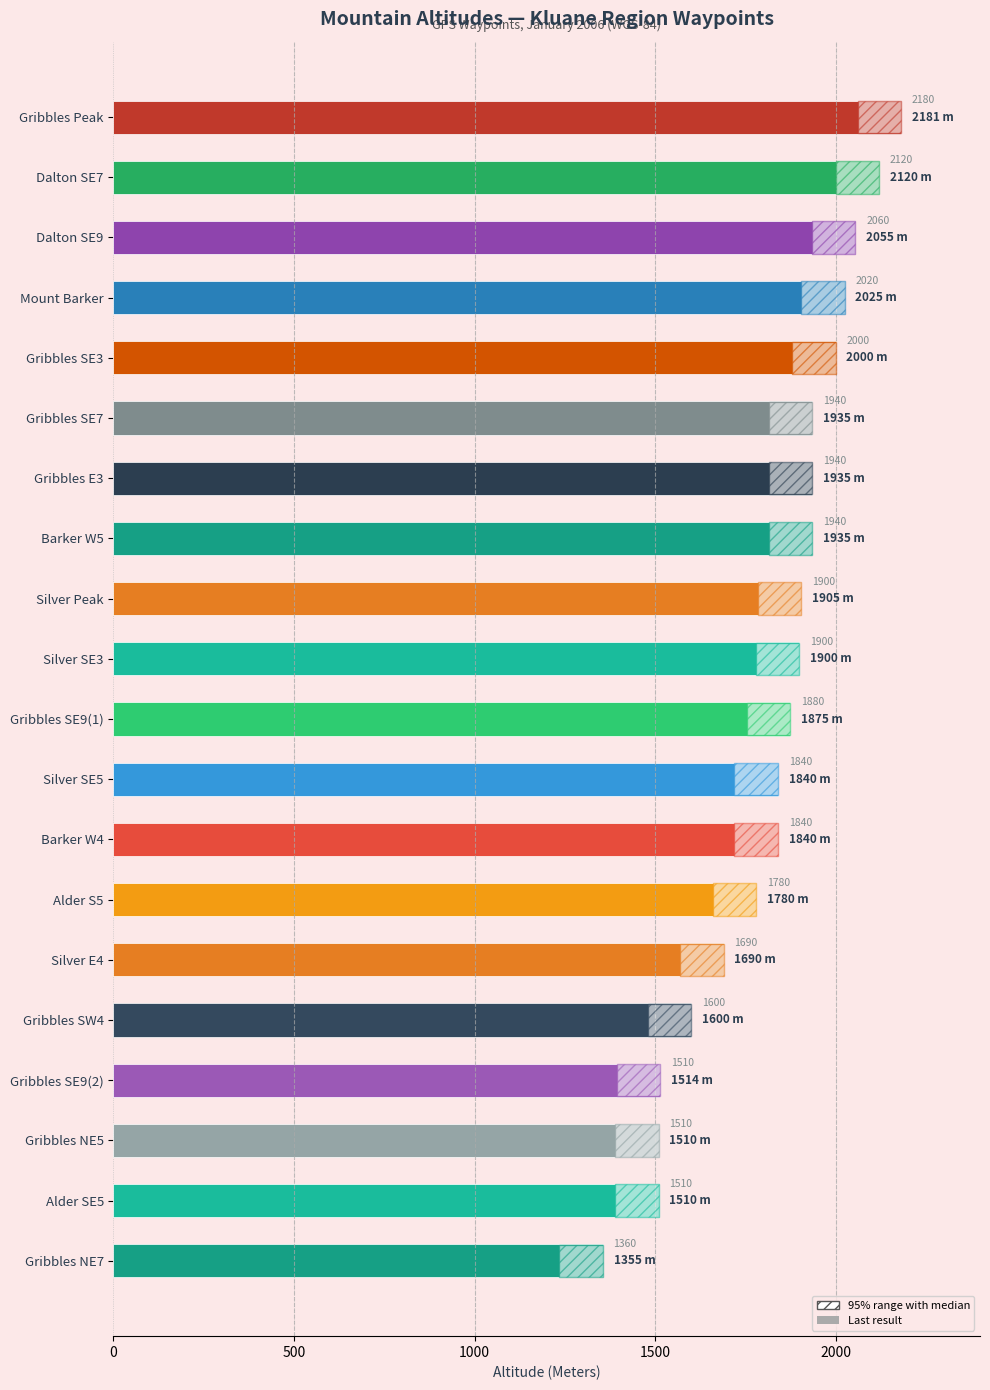

Approximately how many times larger is the value at Silver SE5 compared to Barker W4?

1.0